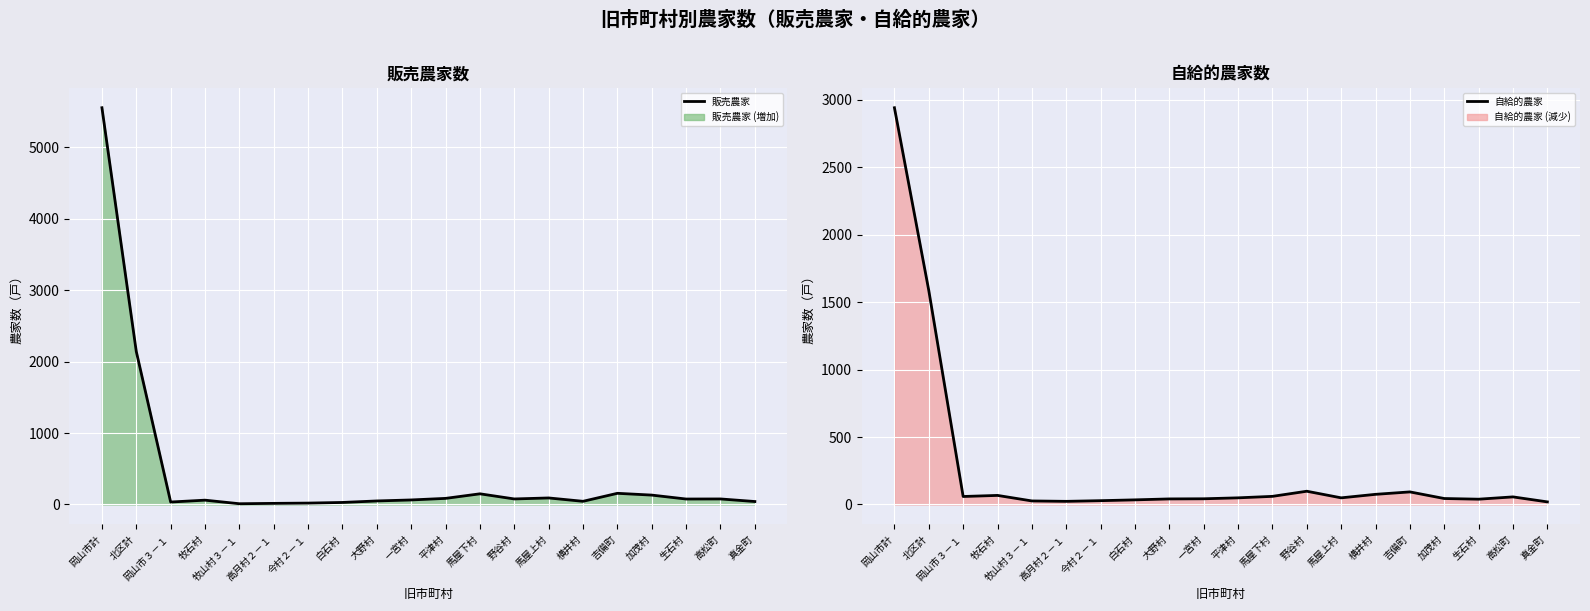

Where is the first local maximum for 販売農家?

牧石村